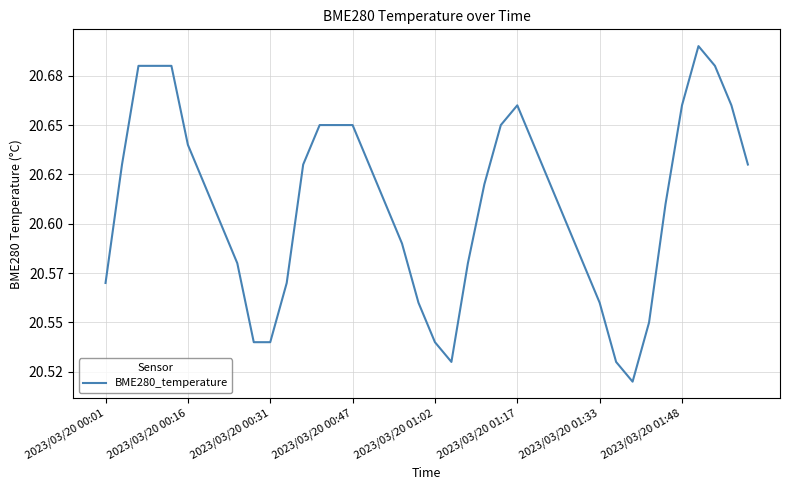

Reading left to right, what are all the values shown in this chart?

20.6	20.6	20.7	20.7	20.7	20.6	20.6	20.6	20.6	20.5	20.5	20.6	20.6	20.6	20.6	20.6	20.6	20.6	20.6	20.6	20.5	20.5	20.6	20.6	20.6	20.7	20.6	20.6	20.6	20.6	20.6	20.5	20.5	20.6	20.6	20.7	20.7	20.7	20.7	20.6